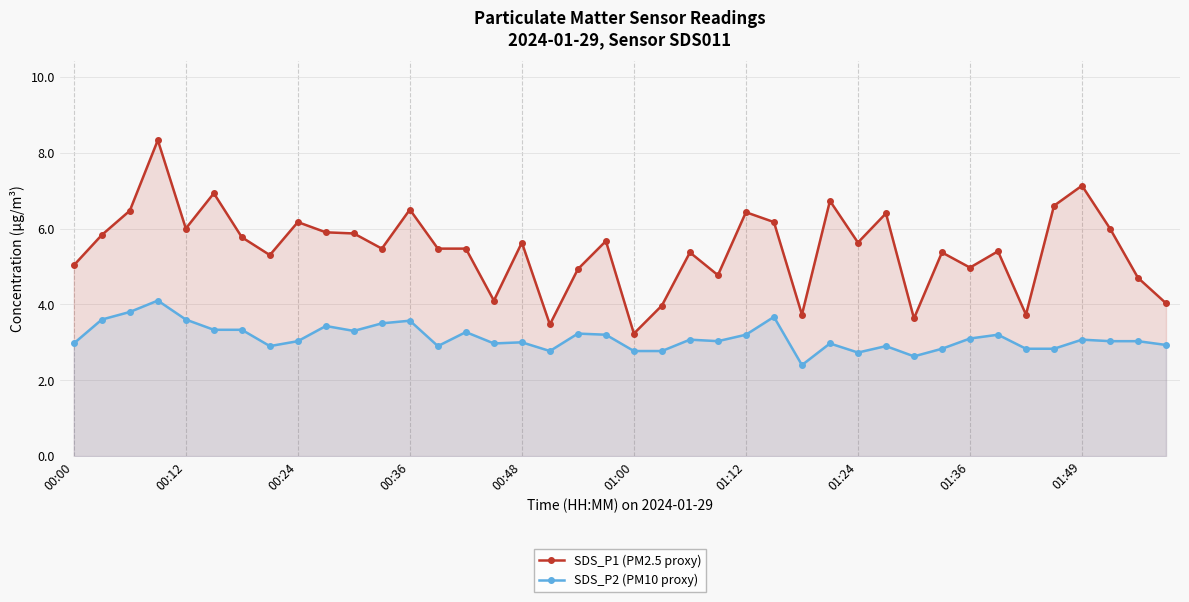

Rank the series by their average value, from highest to lowest.

SDS_P1 (PM2.5 proxy), SDS_P2 (PM10 proxy)